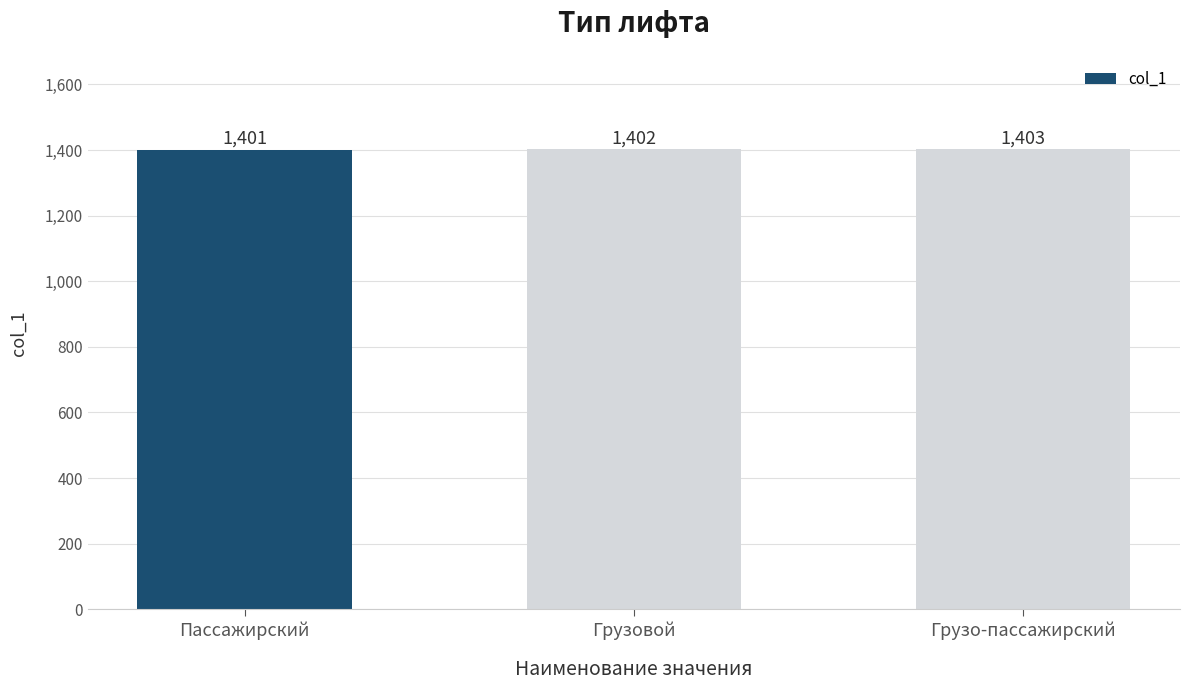

Does the chart contain any negative values?

No